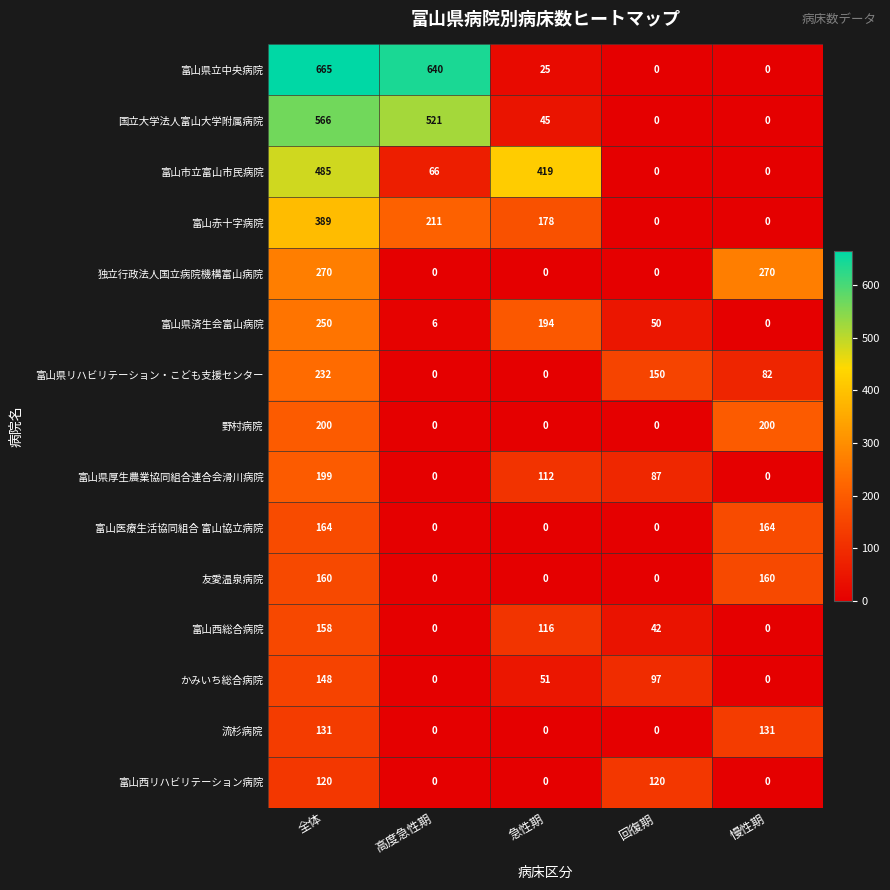

Is it true that 富山県立中央病院 equals 952 at 全体?

False